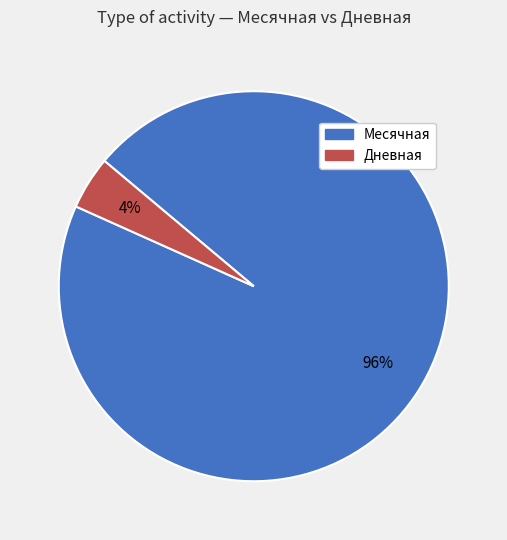

What is the smallest slice in the pie chart?

Дневная